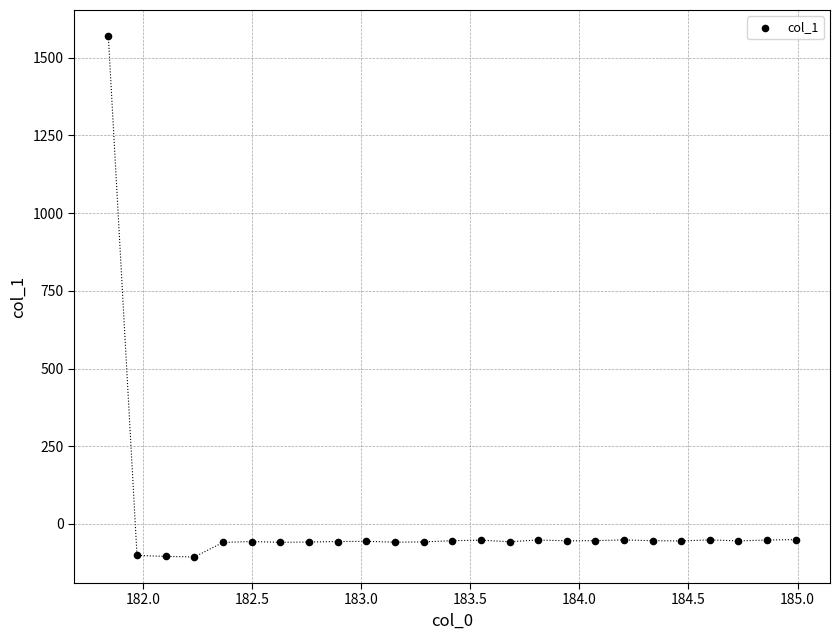

What is the range of Y values (max minus min)?

1676.2